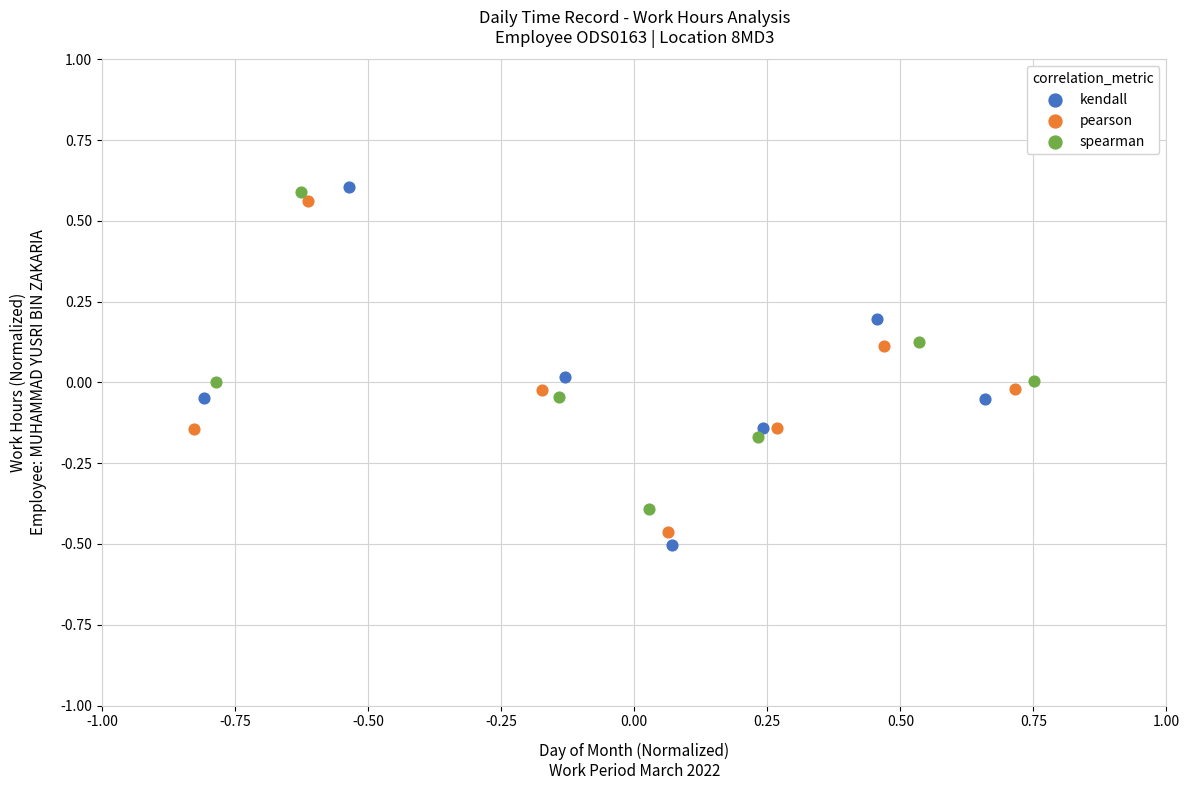

Which series has the largest Y range (max minus min)?

kendall